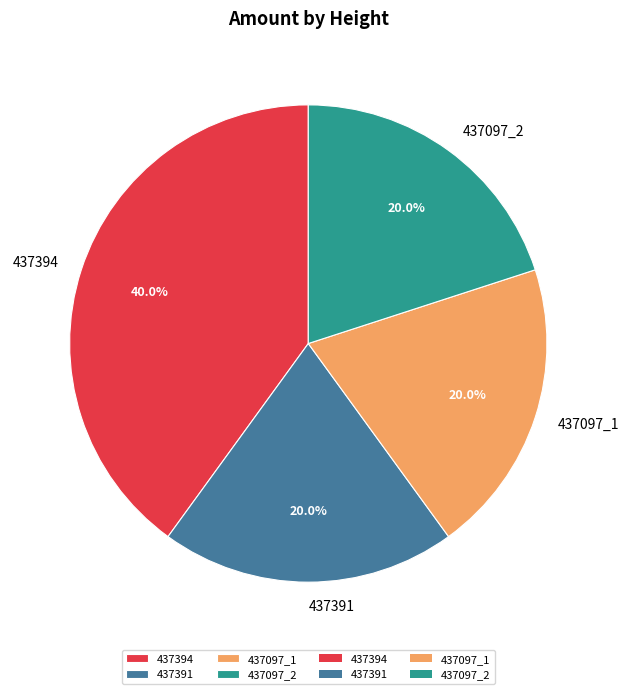

What is the largest slice in the pie chart?

437394